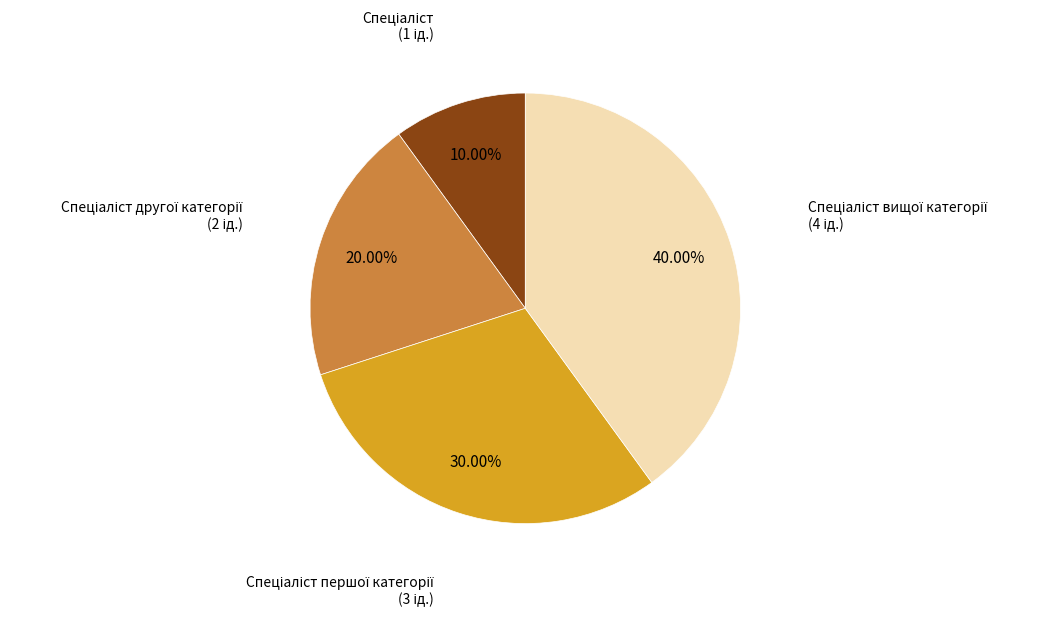

To the nearest percent, what is the average slice percentage?

25%